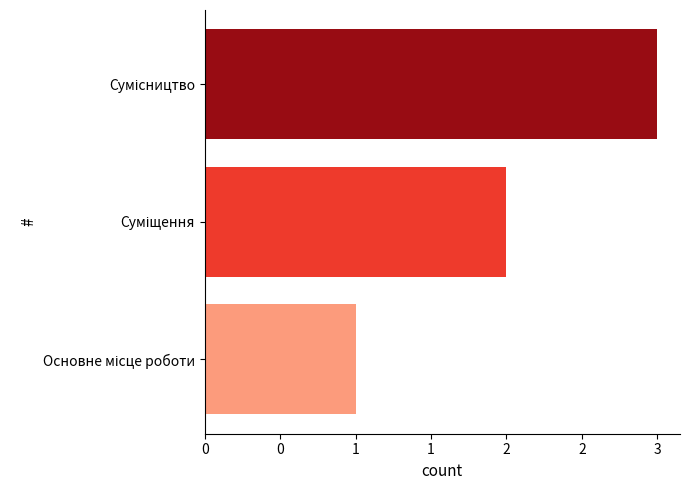

Are the bars horizontal?

Yes